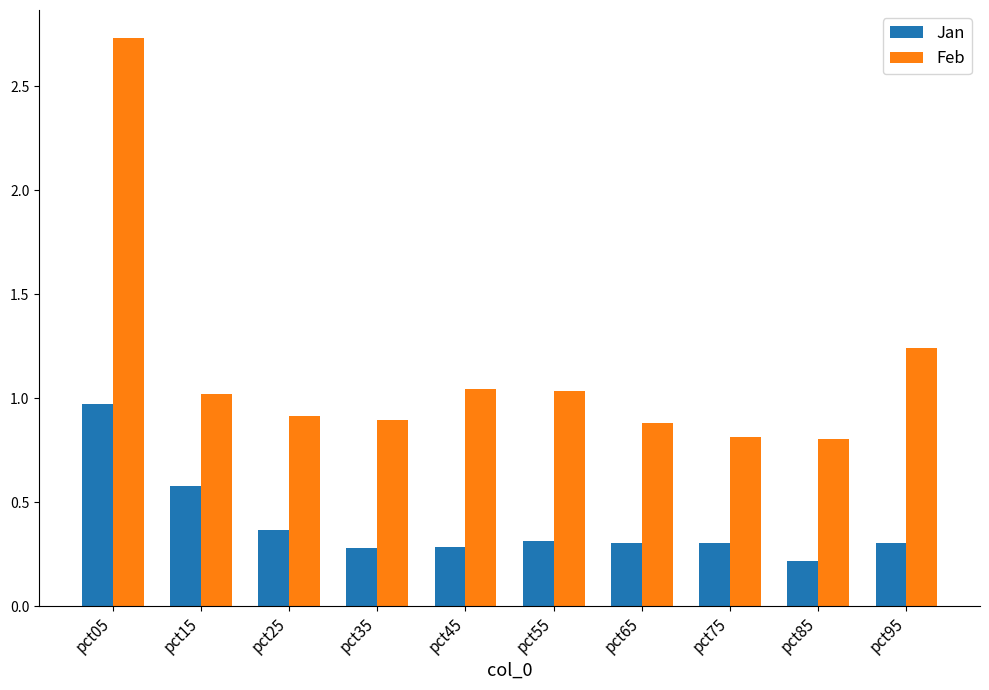

At which category does the chart reach its minimum across all series?

pct85